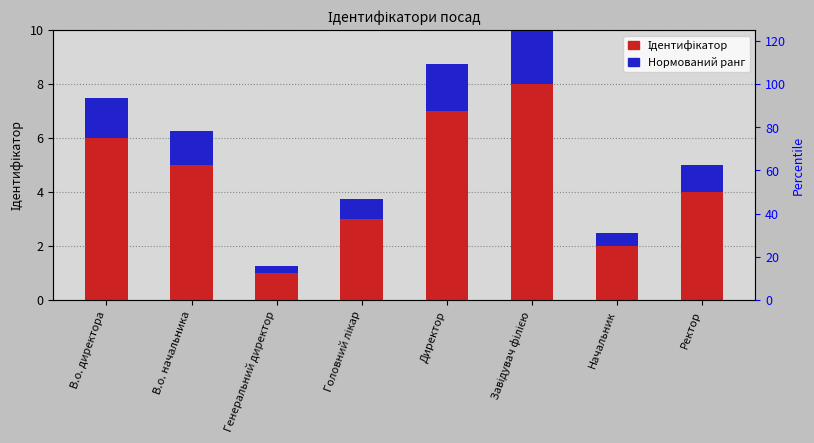

The Нормований ранг series shows 0.5 at Начальник. True or false?

True